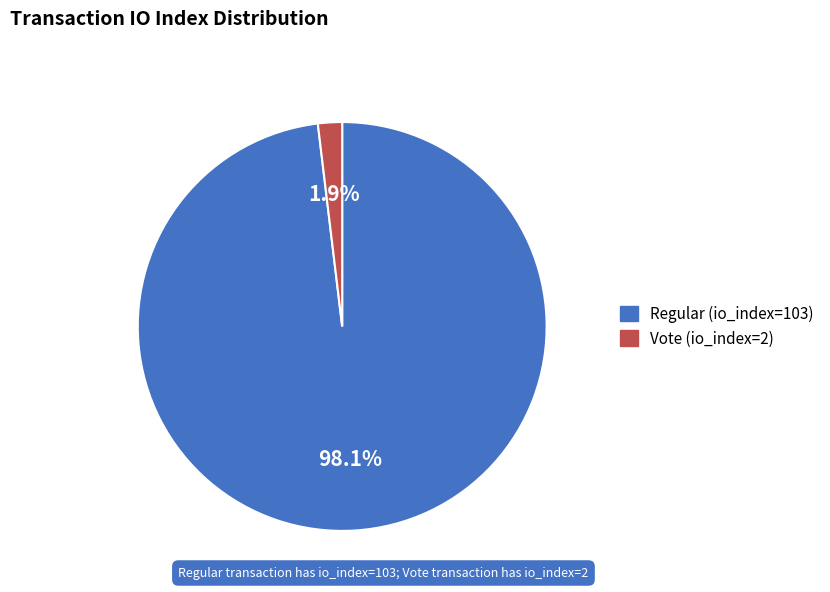

What is the total percentage of Regular (io_index=103) and Vote (io_index=2)?

100.0%